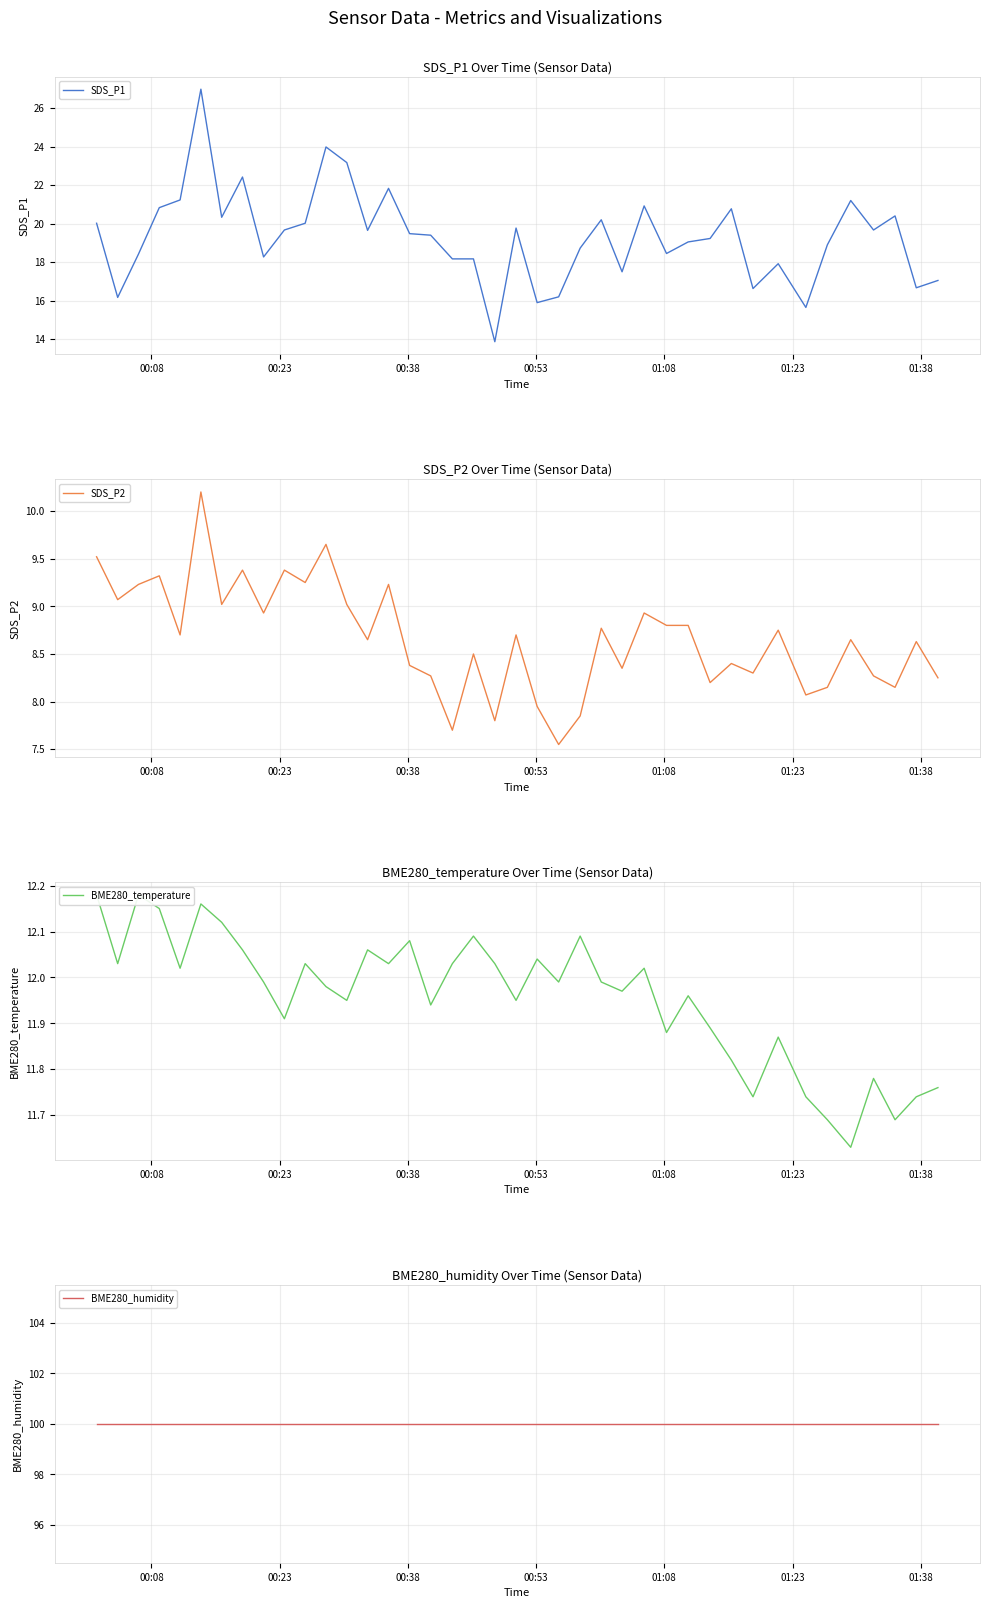

Which series has the widest spread of values?

SDS_P1